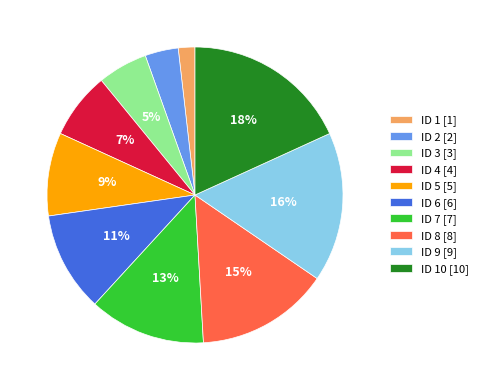

Is there a majority slice in this chart?

No